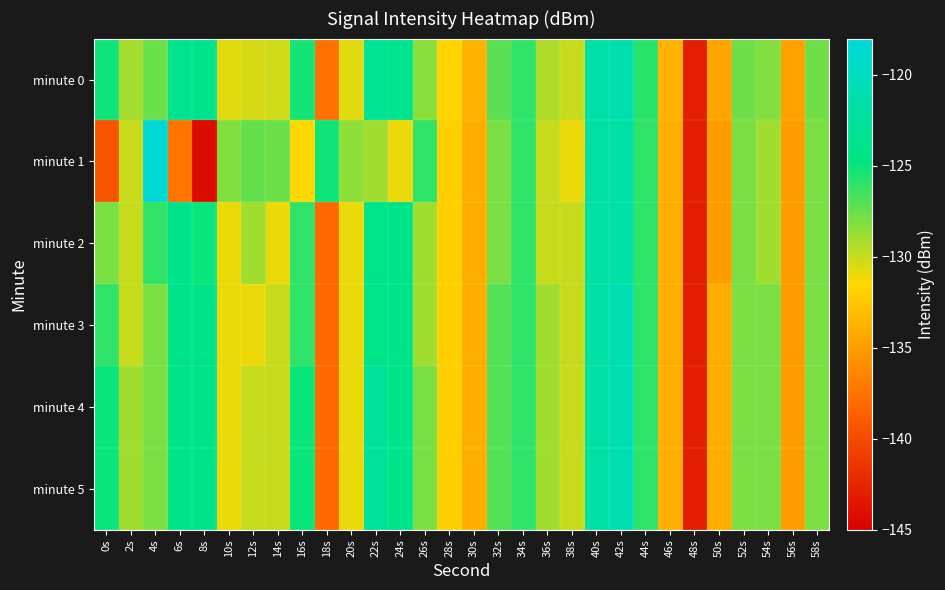

Reading left to right, extract all data points from this chart.

minute 0: 0s=-125.1	2s=-129.1	4s=-127.6	6s=-123.6	8s=-123.7	10s=-130.7	12s=-130.4	14s=-130.2	16s=-125.3	18s=-137.5	20s=-130.7	22s=-123.2	24s=-123.6	26s=-128.4	28s=-131.7	30s=-133.7	32s=-127.2	34s=-126.0	36s=-129.4	38s=-130.0	40s=-121.7	42s=-121.2	44s=-125.9	46s=-133.7	48s=-142.9	50s=-134.5	52s=-127.7	54s=-128.2	56s=-134.7	58s=-127.7
minute 1: 0s=-139.3	2s=-130.1	4s=-118.4	6s=-137.3	8s=-144.2	10s=-128.2	12s=-127.4	14s=-127.6	16s=-131.5	18s=-125.1	20s=-128.5	22s=-129.0	24s=-131.0	26s=-126.0	28s=-132.0	30s=-134.0	32s=-128.0	34s=-126.0	36s=-130.0	38s=-131.0	40s=-122.0	42s=-122.0	44s=-126.0	46s=-134.0	48s=-143.0	50s=-135.0	52s=-128.0	54s=-129.0	56s=-135.0	58s=-128.0
minute 2: 0s=-128.0	2s=-130.0	4s=-126.0	6s=-124.0	8s=-125.0	10s=-131.0	12s=-129.0	14s=-131.0	16s=-126.0	18s=-138.0	20s=-131.0	22s=-124.0	24s=-124.0	26s=-129.0	28s=-132.0	30s=-134.0	32s=-128.0	34s=-126.0	36s=-130.0	38s=-130.0	40s=-122.0	42s=-122.0	44s=-126.0	46s=-134.0	48s=-143.0	50s=-135.0	52s=-128.0	54s=-129.0	56s=-135.0	58s=-128.0
minute 3: 0s=-126.0	2s=-130.0	4s=-128.0	6s=-124.0	8s=-124.0	10s=-131.0	12s=-131.0	14s=-130.0	16s=-126.0	18s=-138.0	20s=-131.0	22s=-124.0	24s=-124.0	26s=-129.0	28s=-132.0	30s=-134.0	32s=-127.0	34s=-126.0	36s=-129.0	38s=-130.0	40s=-122.0	42s=-121.0	44s=-126.0	46s=-134.0	48s=-143.0	50s=-134.0	52s=-128.0	54s=-128.0	56s=-135.0	58s=-128.0
minute 4: 0s=-125.0	2s=-129.0	4s=-128.0	6s=-124.0	8s=-124.0	10s=-131.0	12s=-130.0	14s=-130.0	16s=-125.0	18s=-138.0	20s=-131.0	22s=-123.0	24s=-124.0	26s=-128.0	28s=-132.0	30s=-134.0	32s=-127.0	34s=-126.0	36s=-129.0	38s=-130.0	40s=-122.0	42s=-121.0	44s=-126.0	46s=-134.0	48s=-143.0	50s=-134.0	52s=-128.0	54s=-128.0	56s=-135.0	58s=-128.0
minute 5: 0s=-125.0	2s=-129.0	4s=-128.0	6s=-124.0	8s=-124.0	10s=-131.0	12s=-130.0	14s=-130.0	16s=-125.0	18s=-138.0	20s=-131.0	22s=-123.0	24s=-124.0	26s=-128.0	28s=-132.0	30s=-134.0	32s=-127.0	34s=-126.0	36s=-129.0	38s=-130.0	40s=-122.0	42s=-121.0	44s=-126.0	46s=-134.0	48s=-143.0	50s=-134.0	52s=-128.0	54s=-128.0	56s=-135.0	58s=-128.0